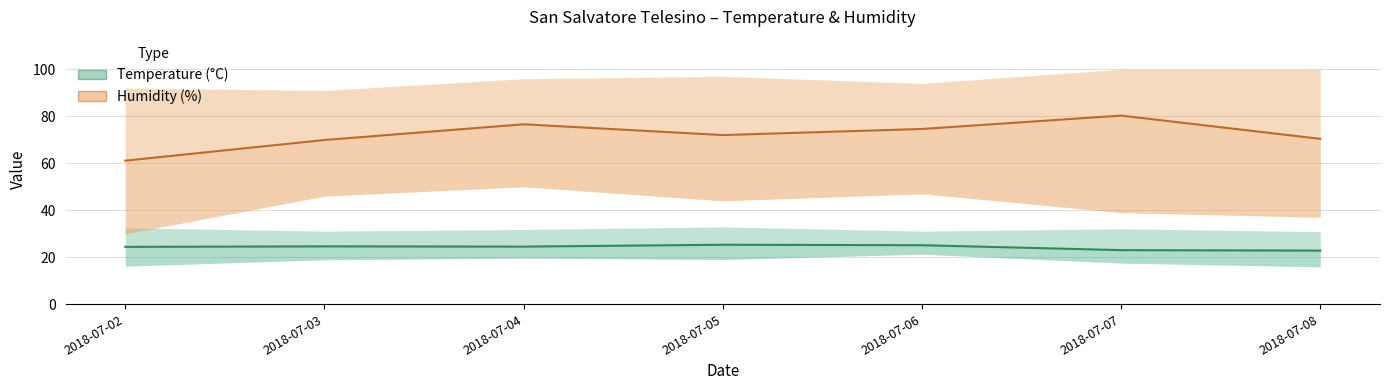

Is this an area chart (filled region under the line)?

No